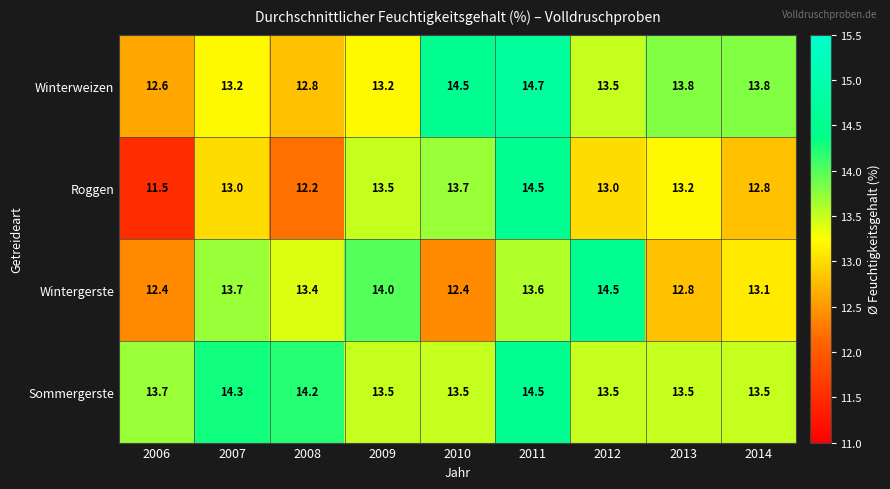

Rank the series at 2013 from highest to lowest value.

Winterweizen, Sommergerste, Roggen, Wintergerste